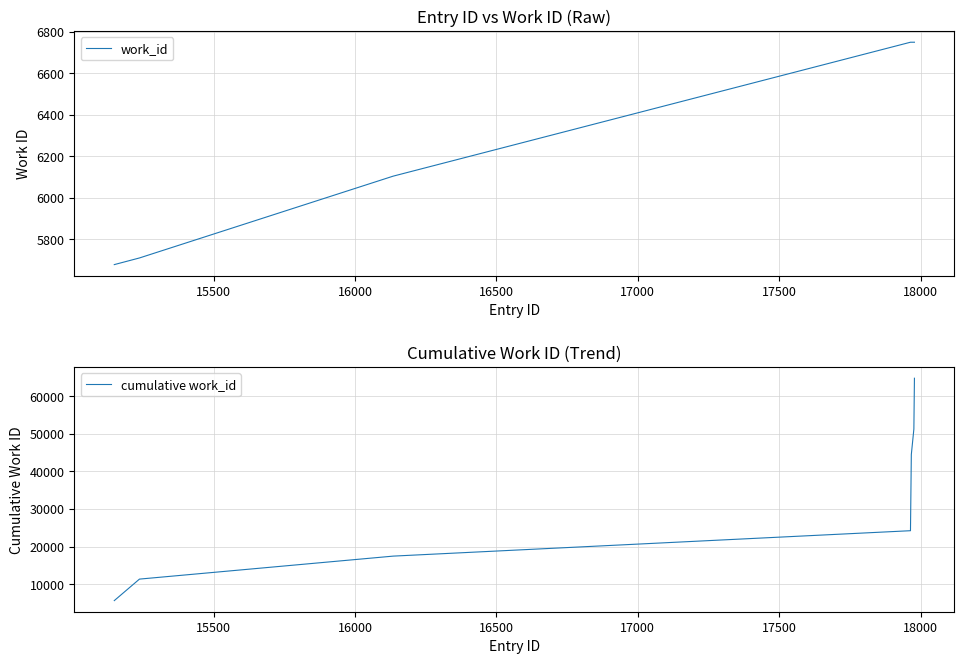

What is the lowest value of the cumulative work_id series?

5678